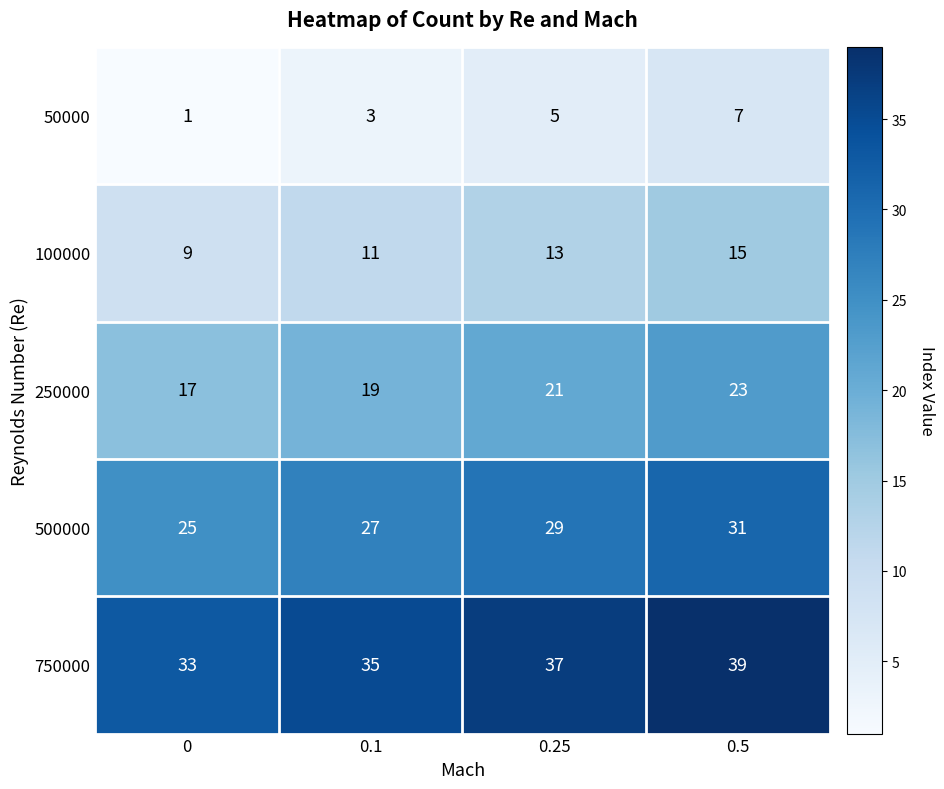

What is the sum of all 750000 values?

144